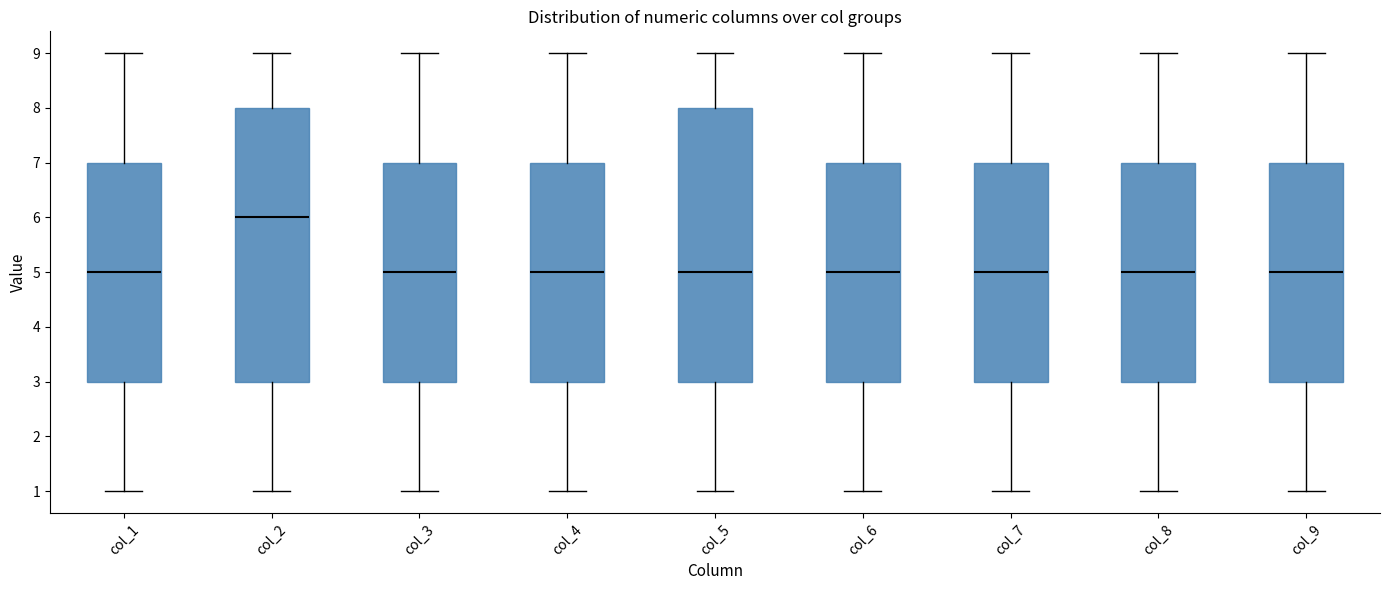

Which box has the highest median line?

col_2